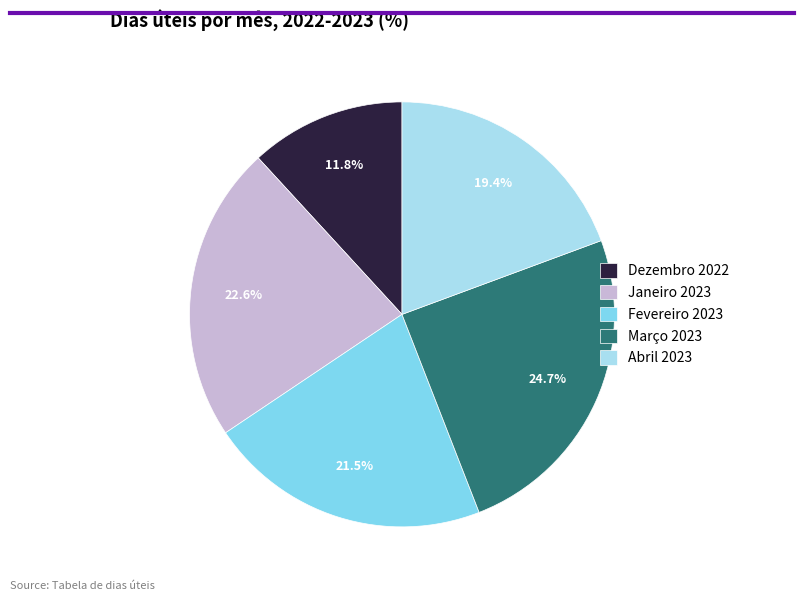

What is the ratio of the value at Dezembro 2022 to the value at Janeiro 2023?

0.5